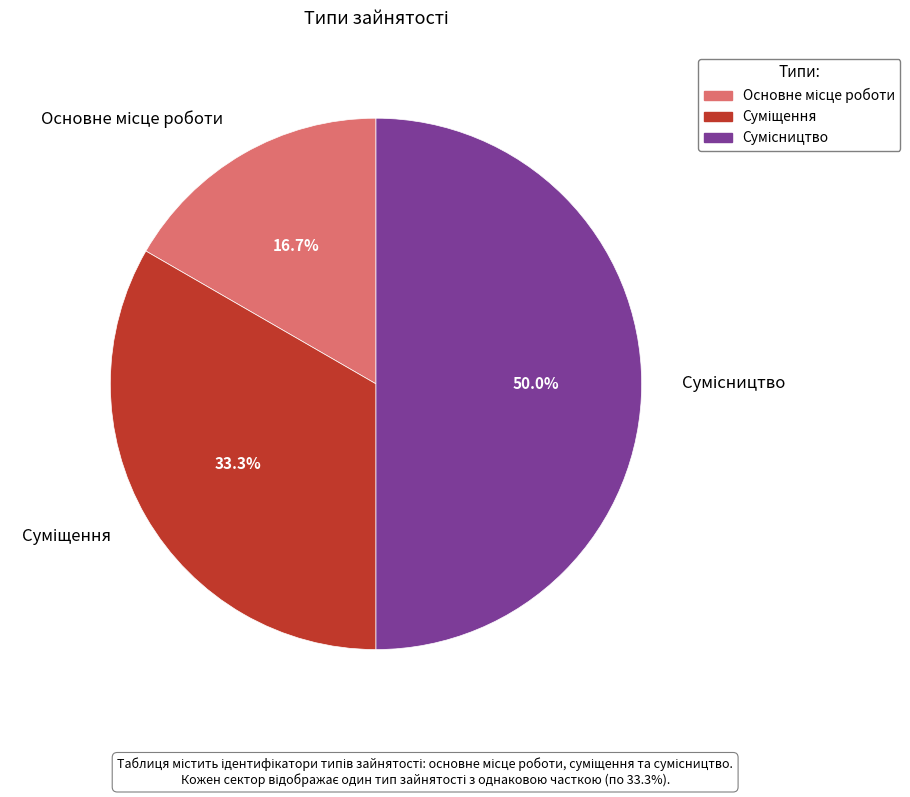

Count the number of slices in the pie.

3